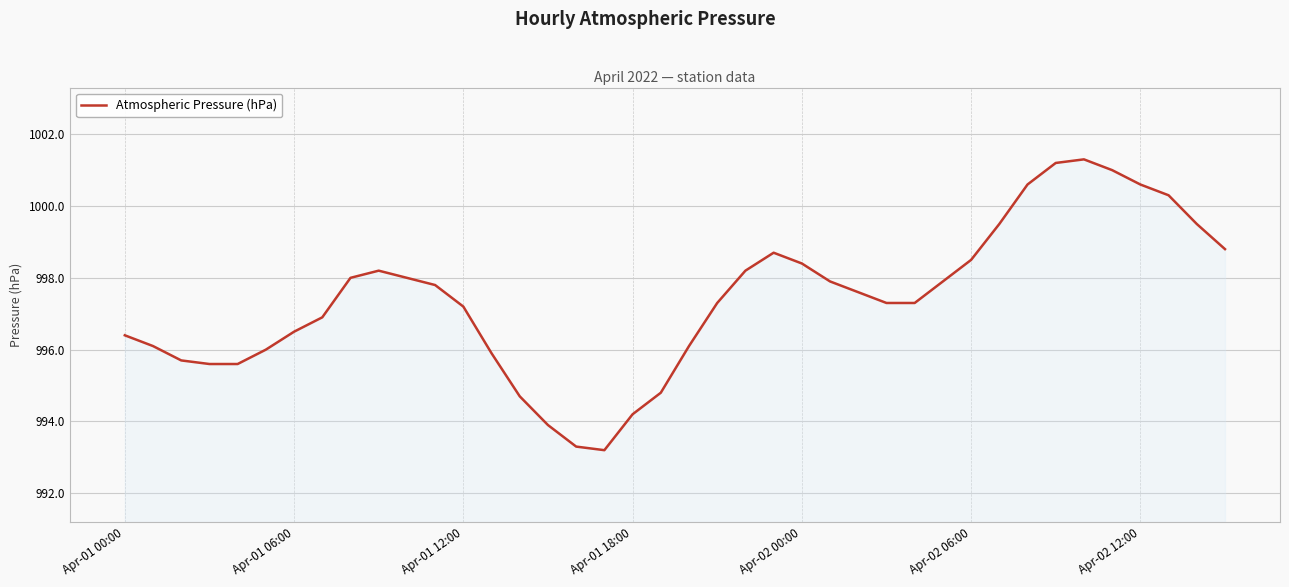

How many values are below 997?

16